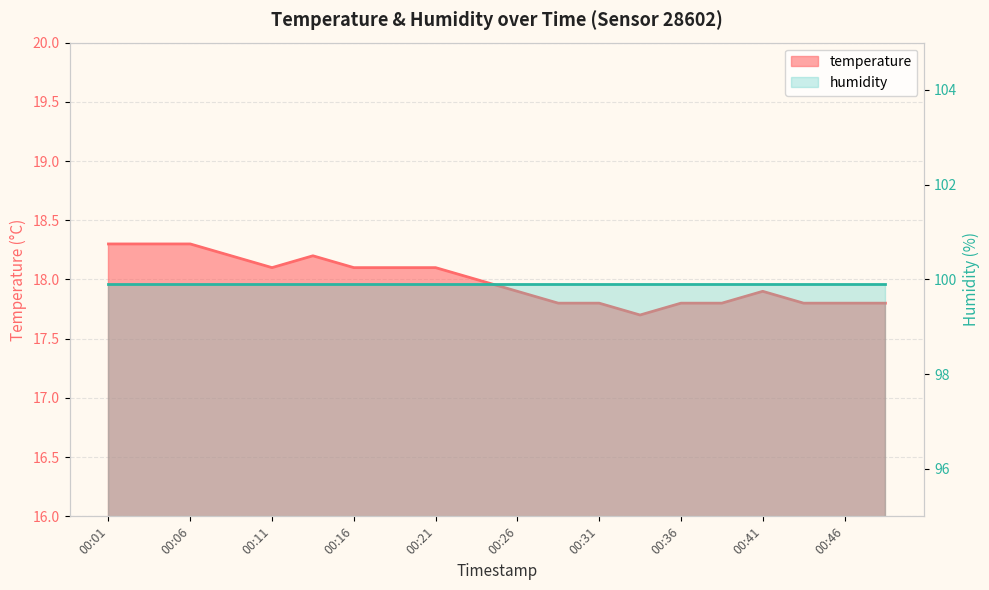

What is the change in value from 00:41 to 00:48?

-0.1